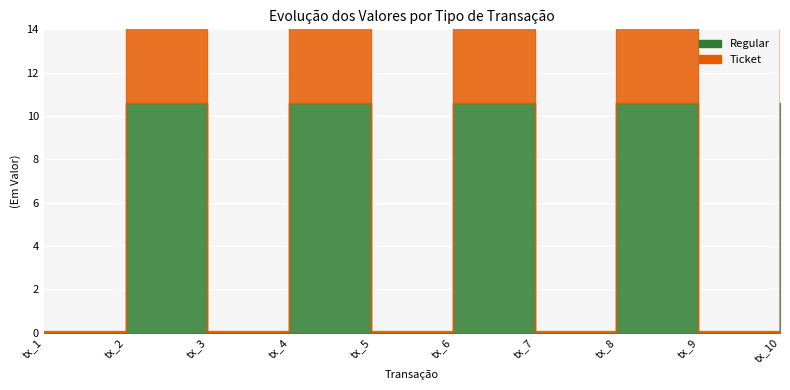

At which category is the sum across all series the highest?

tx_2